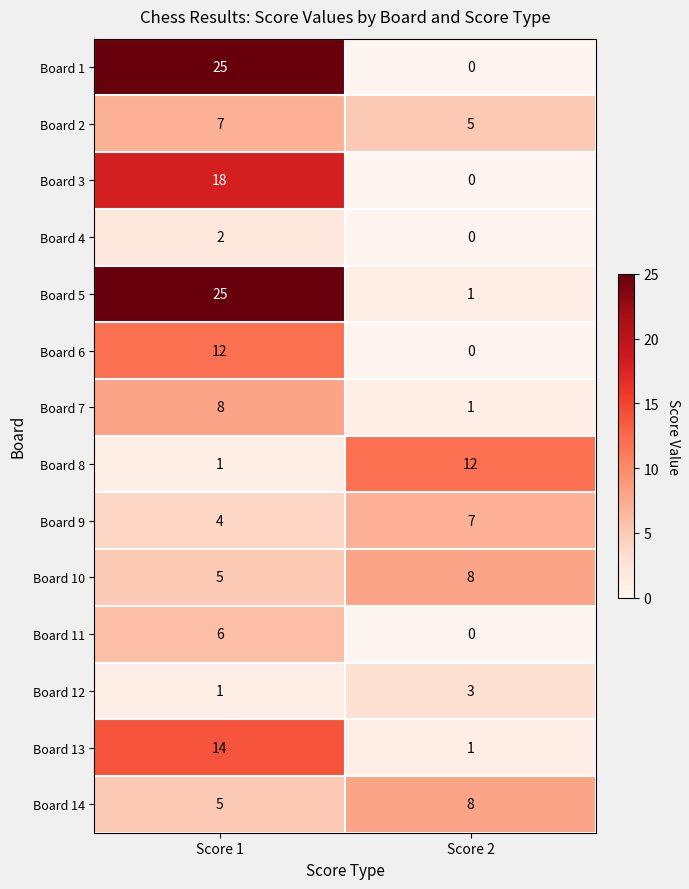

What is the average value of the Board 5 series?

13